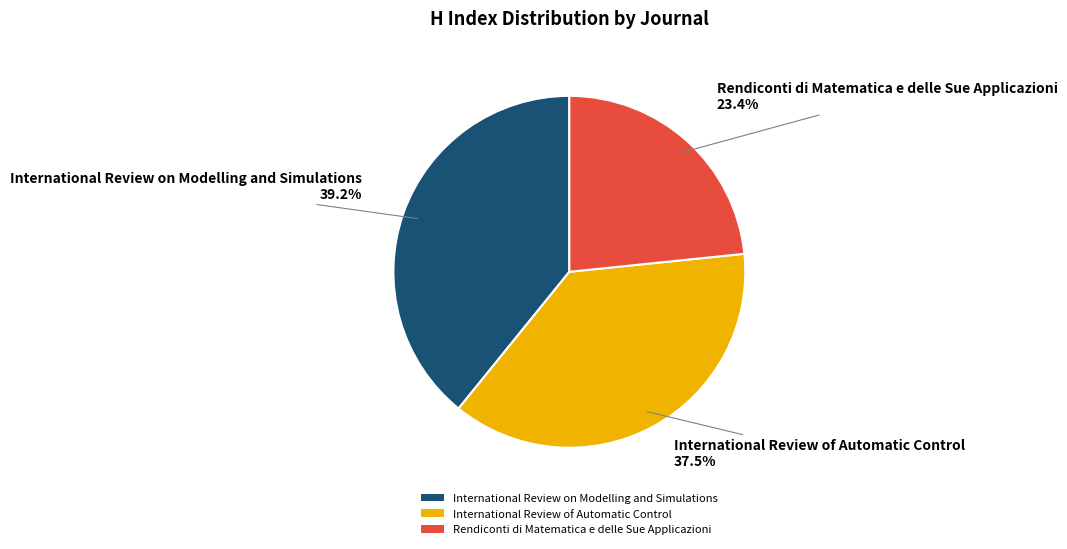

To the nearest percent, what portion does Rendiconti di Matematica e delle Sue Applicazioni represent?

23%